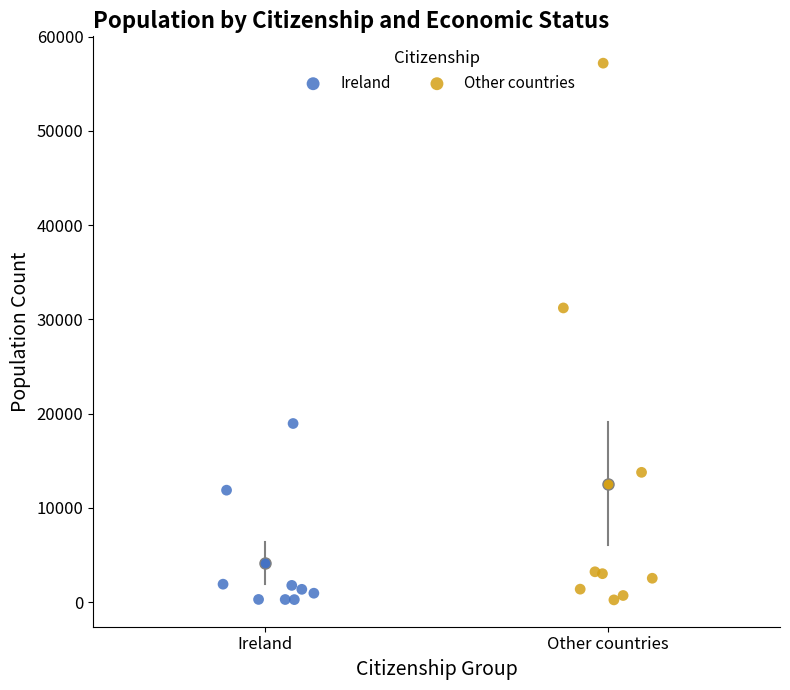

Which series contains the highest Y value?

Other countries